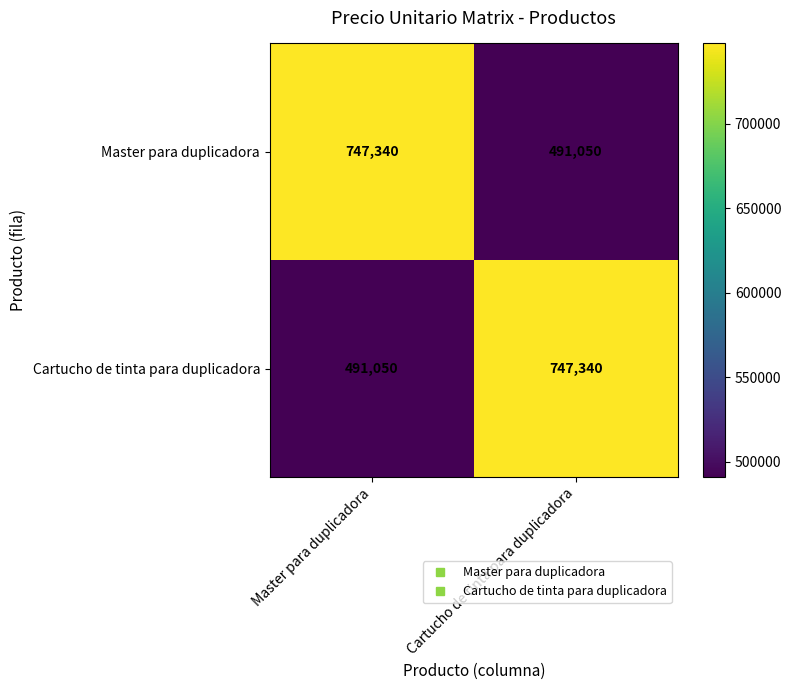

Which category has the highest value in the Cartucho de tinta para duplicadora series?

Cartucho de tinta para duplicadora